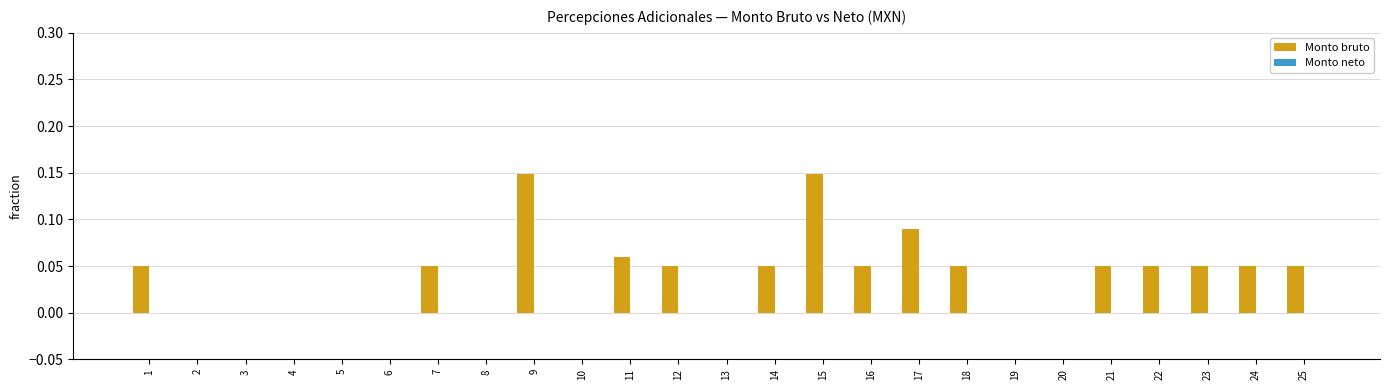

Which has a higher value, 5 or 15?

15